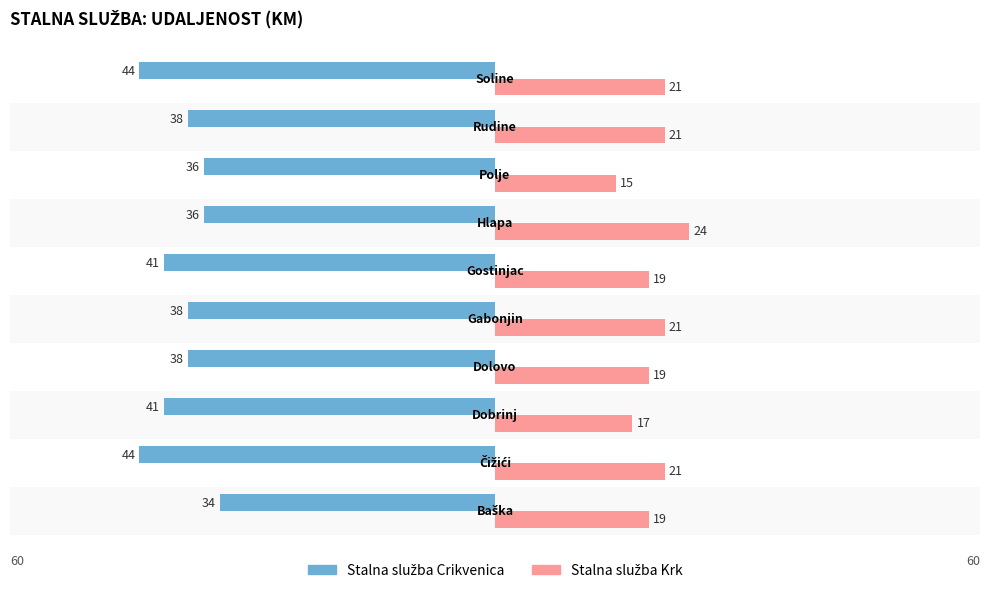

What are all the series names shown in the legend?

Stalna služba Crikvenica, Stalna služba Krk